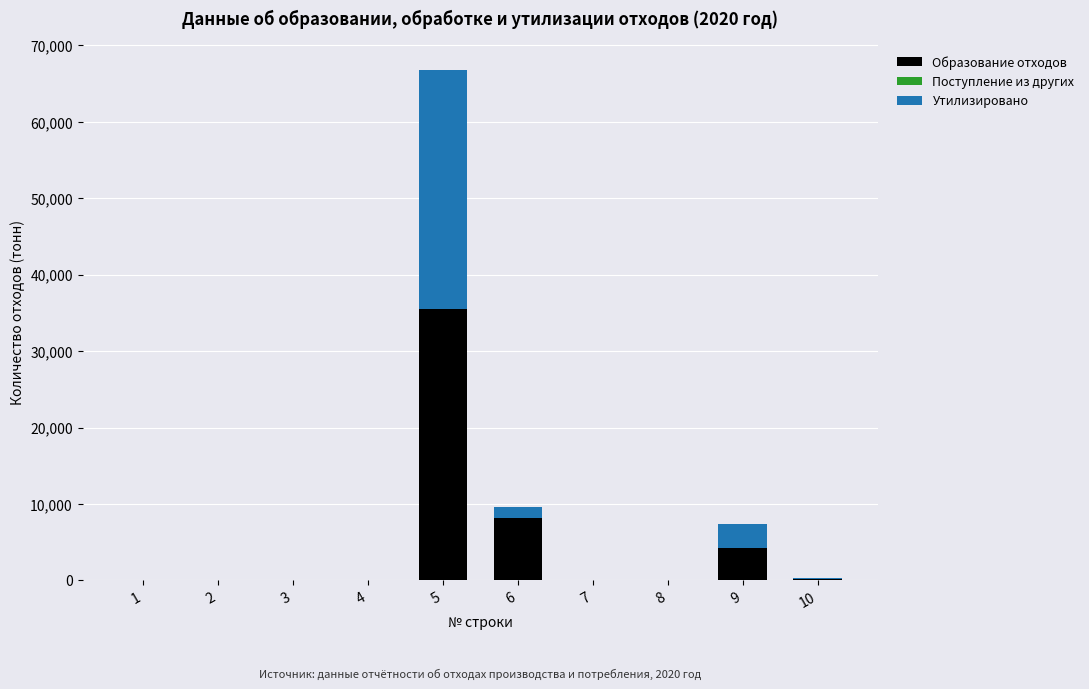

At which category is the sum across all series the highest?

5